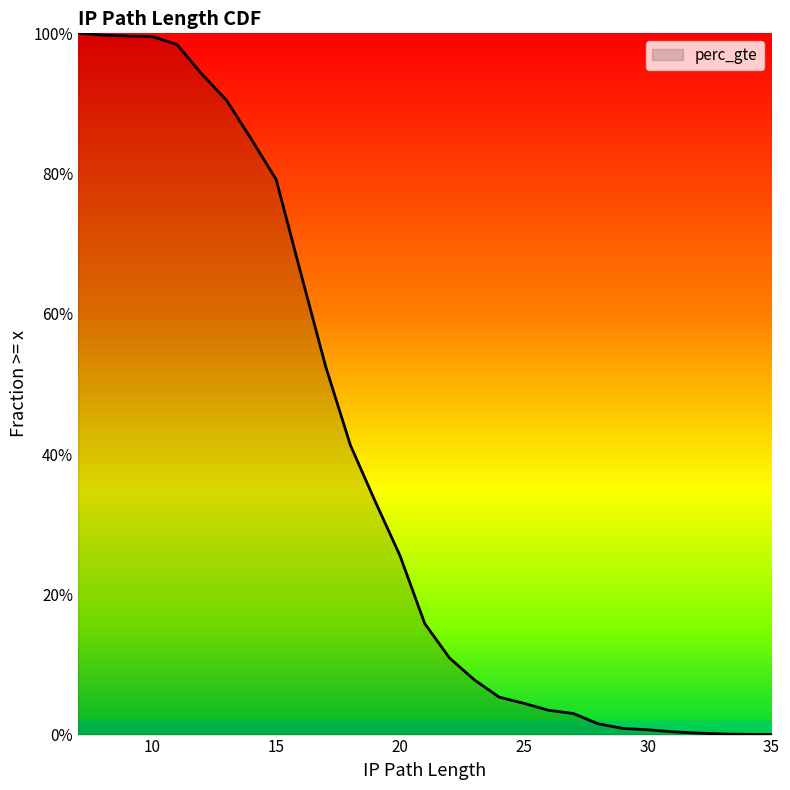

What is the change in value from 23 to 29?

-0.1